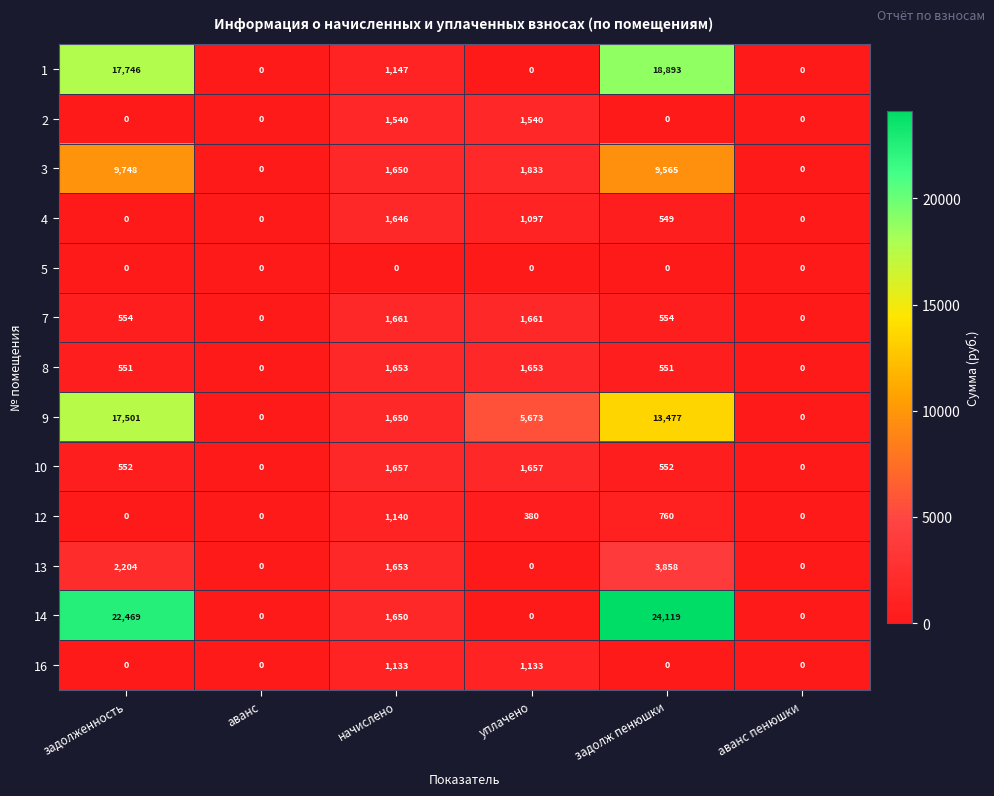

What is the difference between the 14 values at задолж пенюшки and аванс?

24119